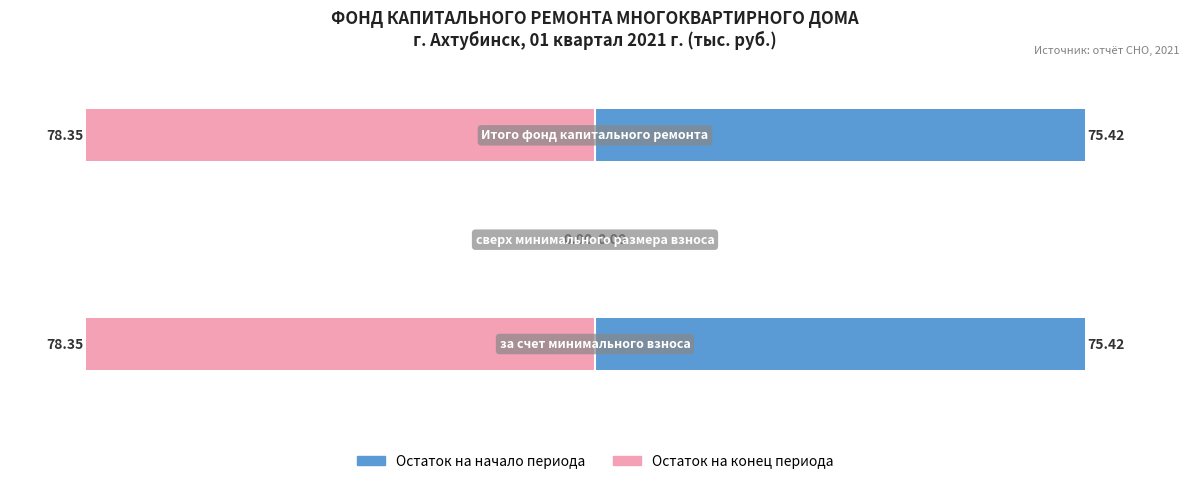

Are the bars grouped side by side (vs. stacked)?

Yes